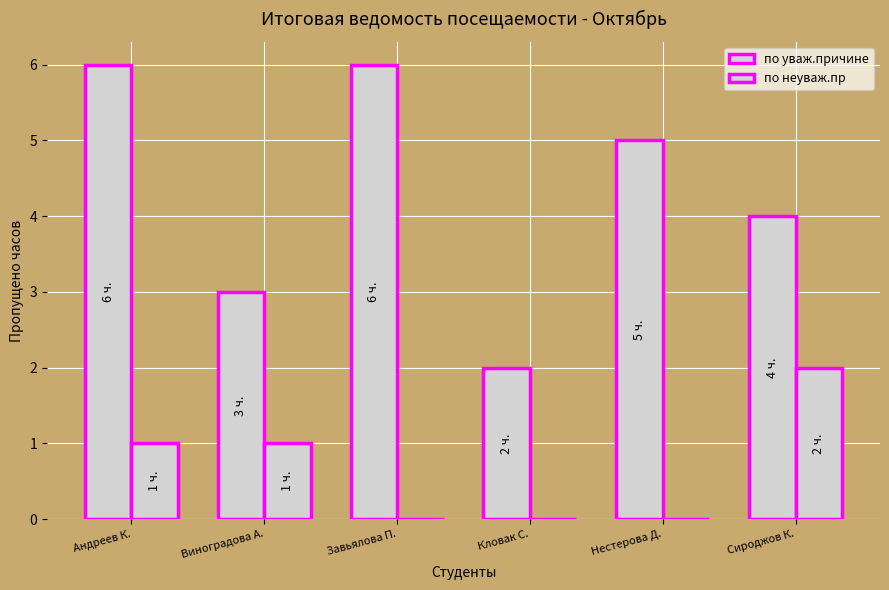

Reading left to right, transcribe all the data shown in this chart.

по уваж.причине: 6	3	6	2	5	4
по неуваж.пр: 1	1	0	0	0	2